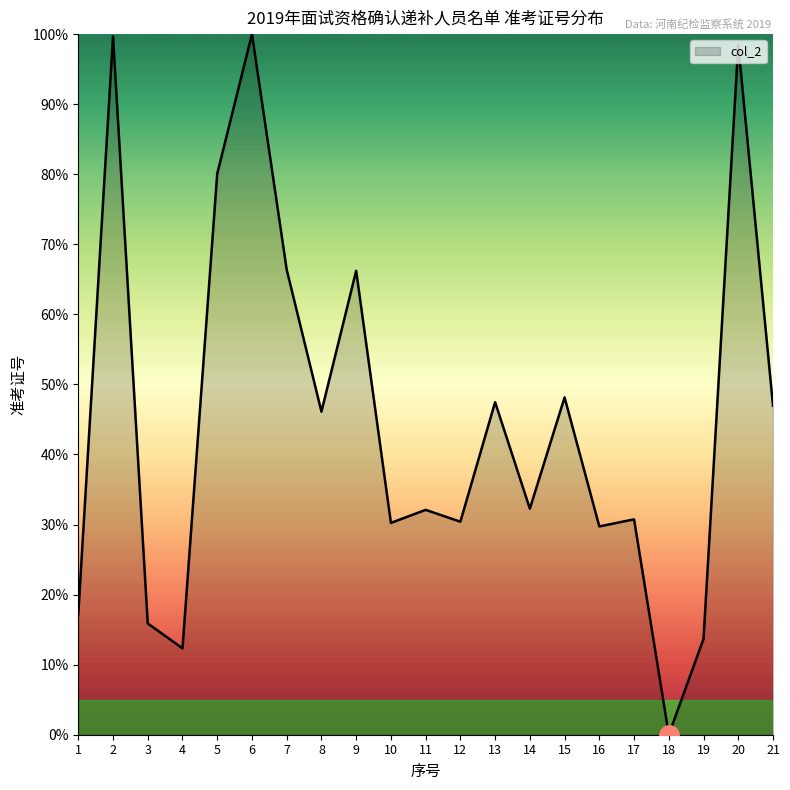

The chart shows a value of 172.2 at 20. True or false?

False